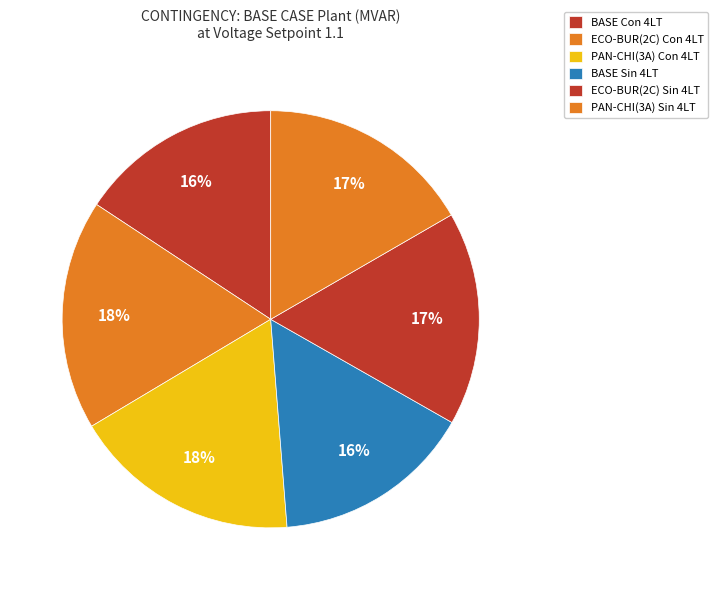

Is it true that BASE Con 4LT is 24% of the pie?

False